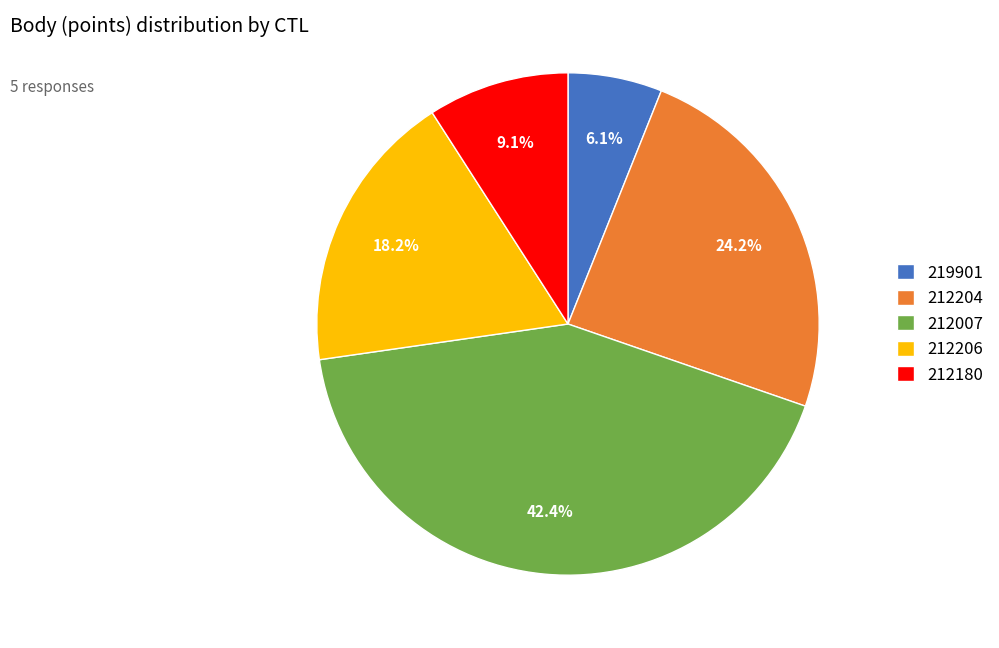

To the nearest percent, what is the difference between the largest and smallest slice percentages?

36%